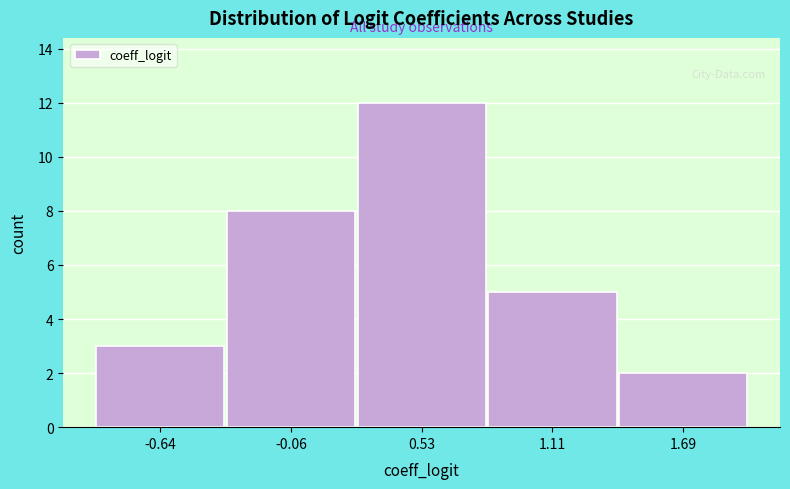

Reading left to right, list every bar in this chart as the range it spans on the x-axis followed by its height. Neither the bar edges nor the heights are printed on the chart, so give them approximately, as read against the axes.

-0.9 to -0.3: 3
-0.3 to 0.2: 8
0.2 to 0.8: 12
0.8 to 1.4: 5
1.4 to 2.0: 2